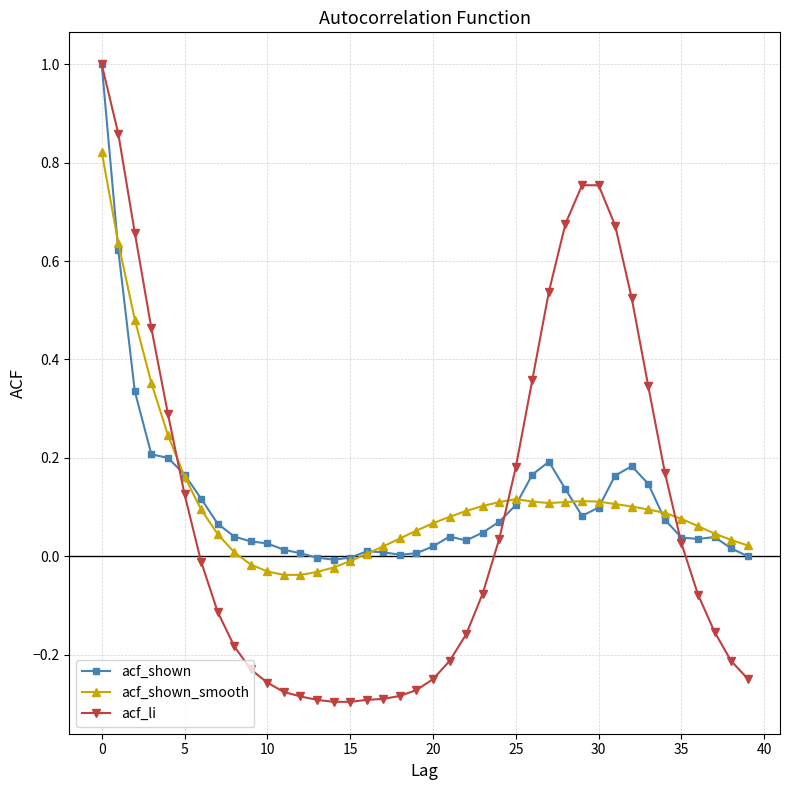

What is the maximum value shown in the chart?

1.0